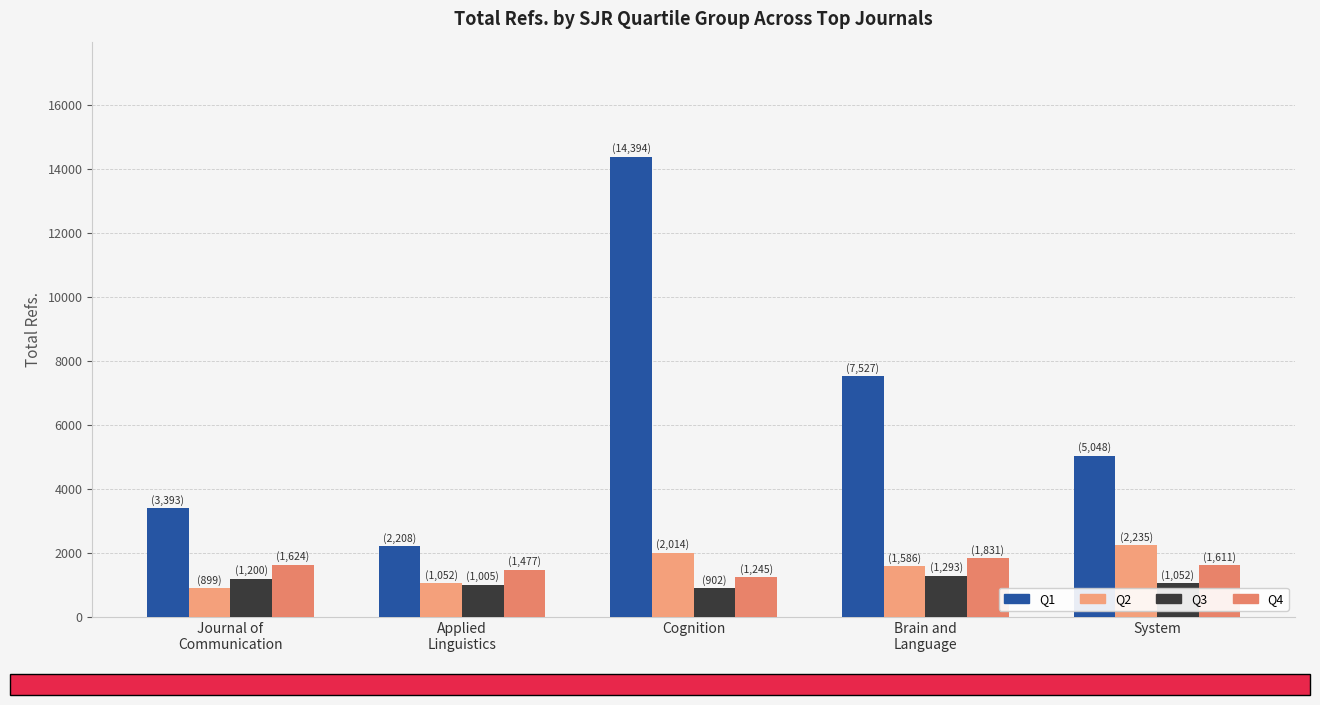

Which category has the lowest value in the Q2 series?

Journal of
Communication